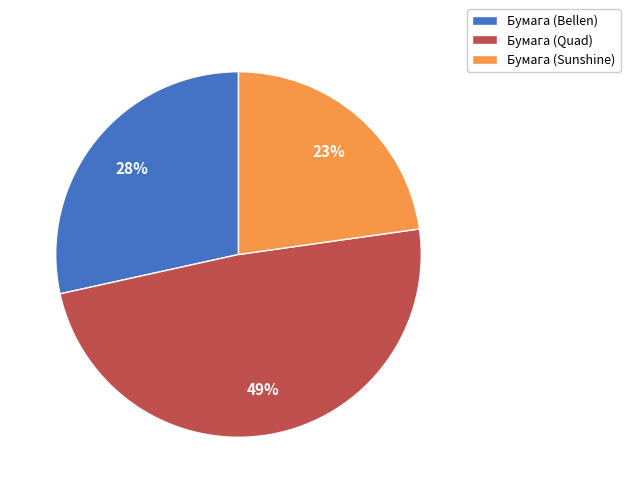

How many segments does this pie chart have?

3